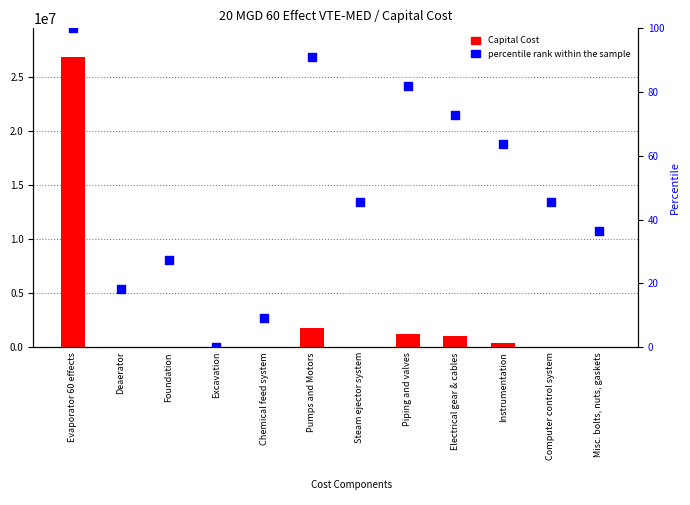

Is the value of percentile rank within the sample at Evaporator 60 effects greater than the value of Capital Cost at Evaporator 60 effects?

No